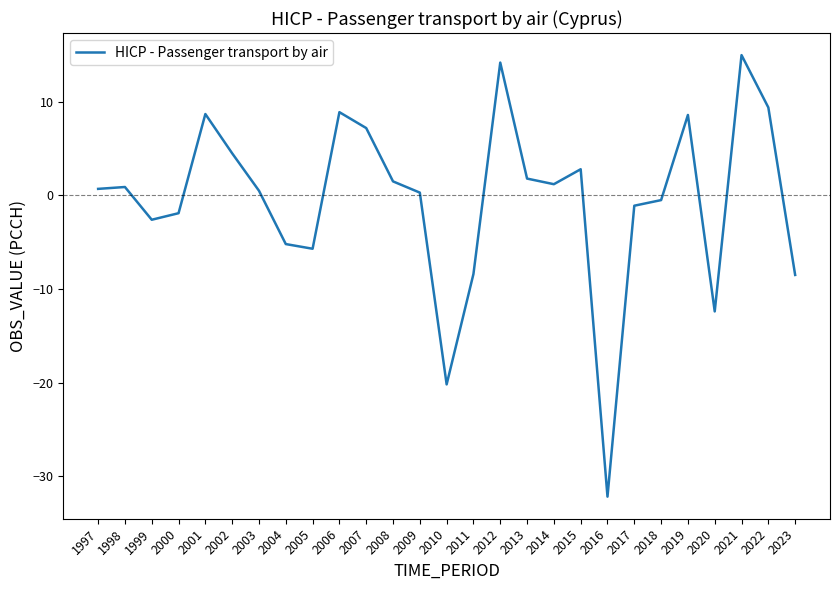

True or false: the data shows -8.5 at 2023.

True